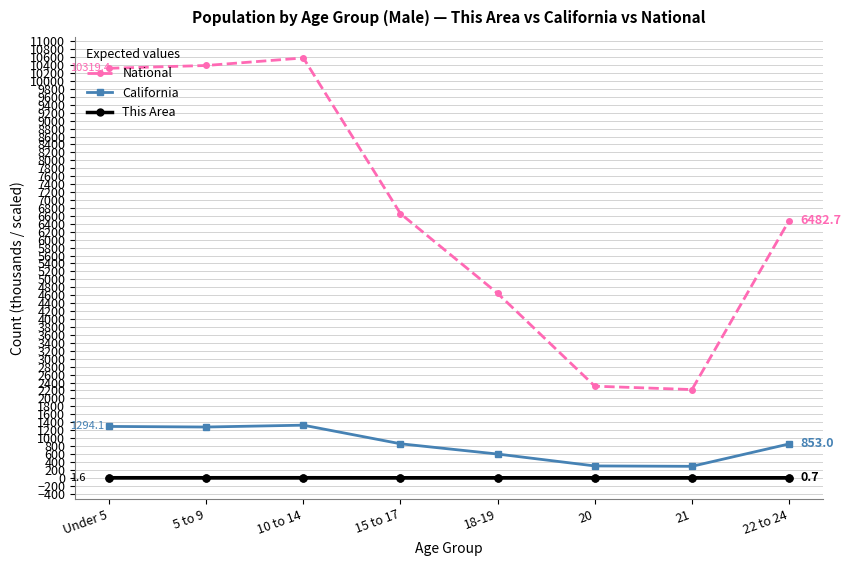

True or false: National and California intersect in this chart.

False